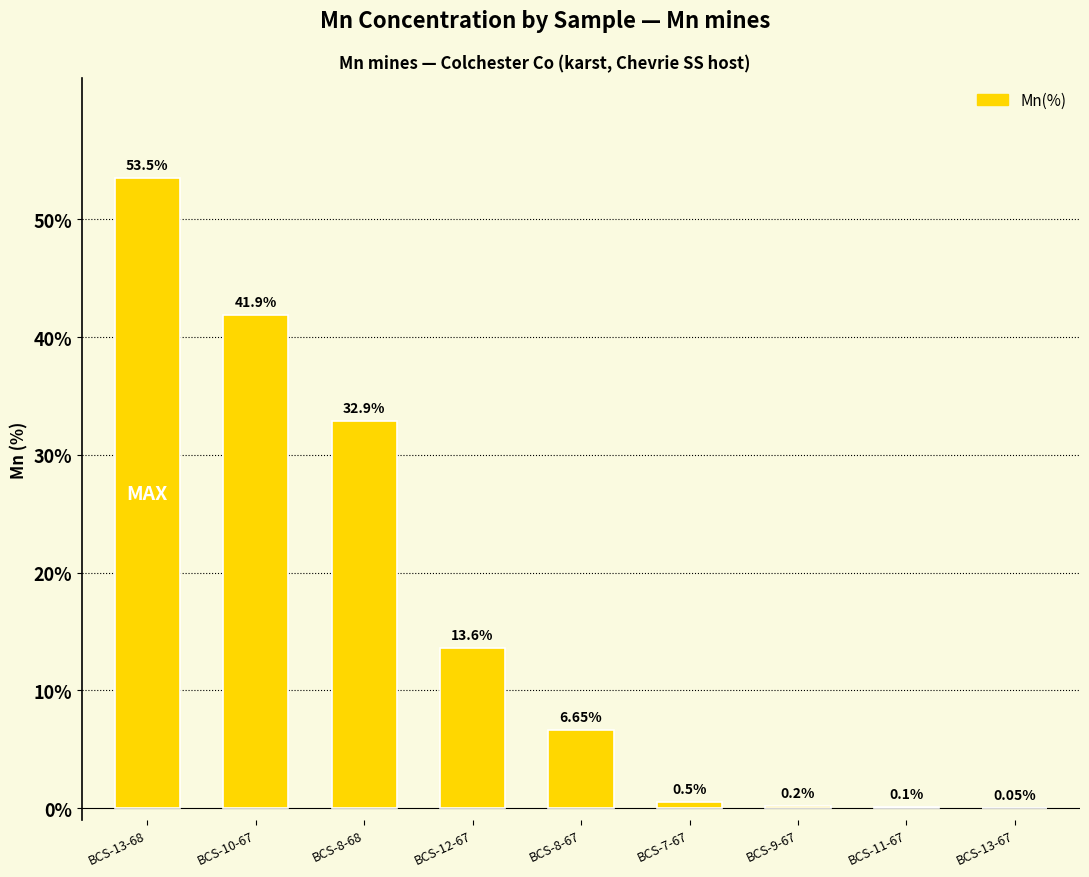

What is the sum of the values at BCS-9-67 and BCS-11-67?

0.3